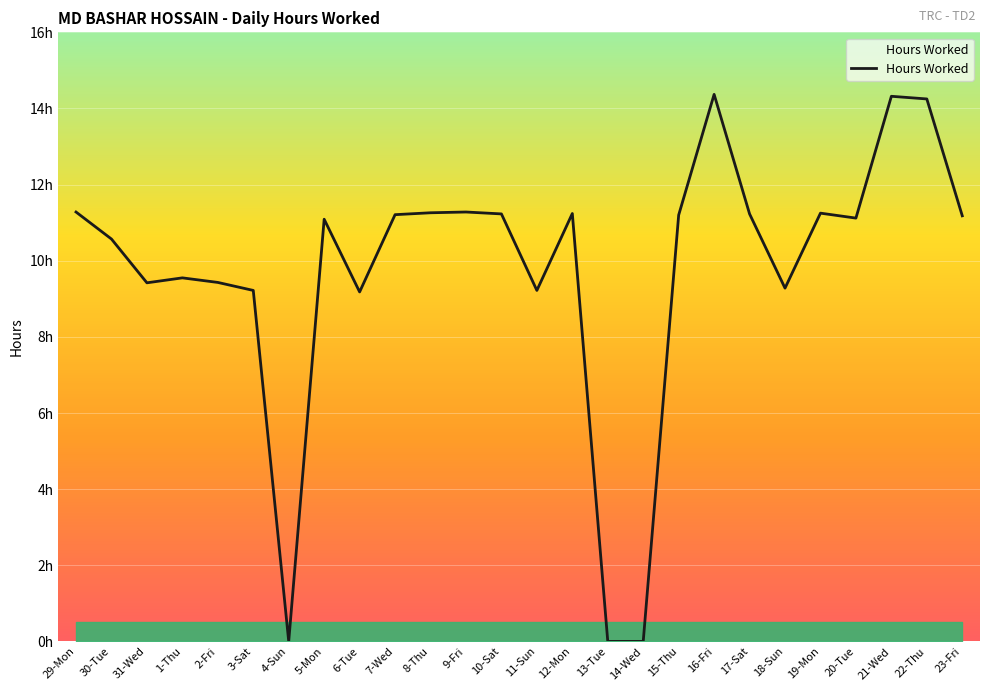

At which label does the data first exceed 11?

29-Mon